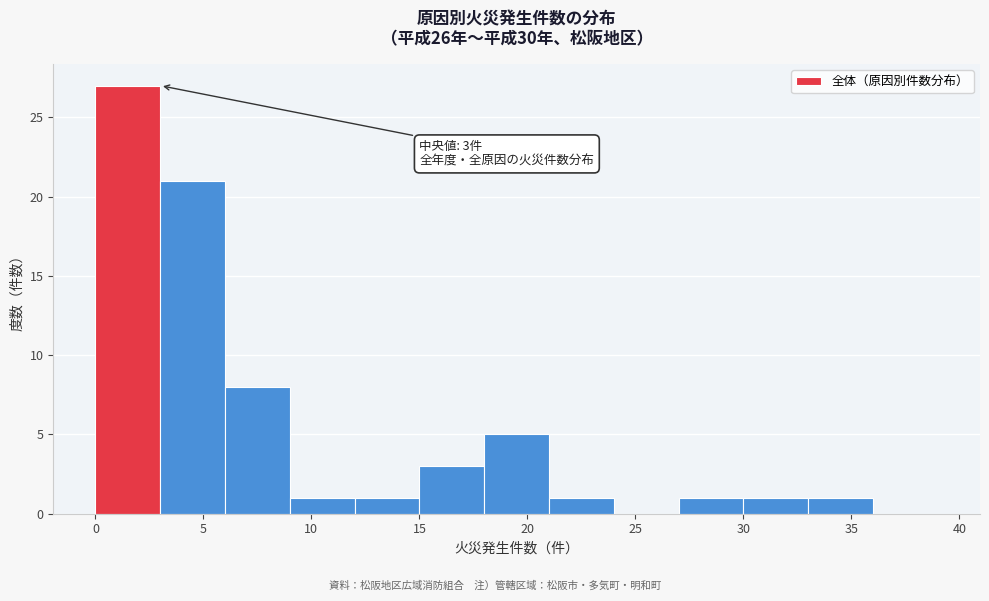

Which range on the x-axis has the tallest bar?

0 to 3